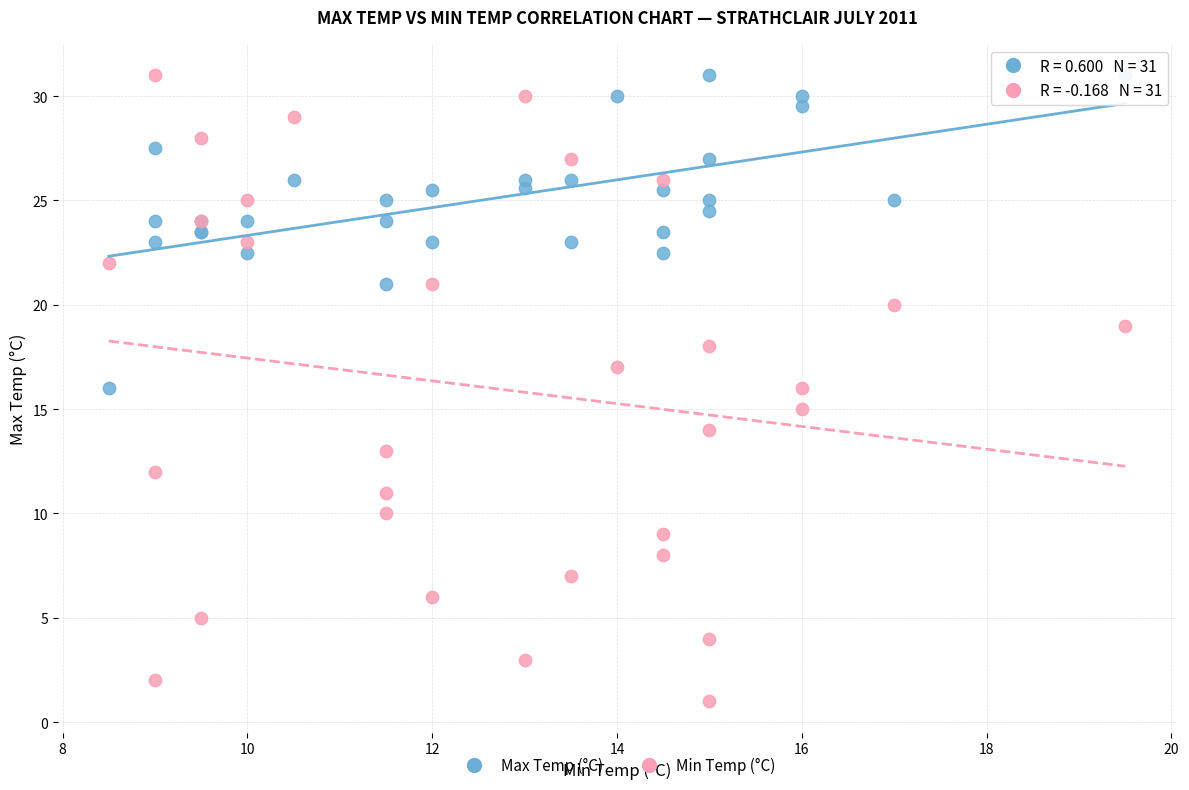

Which series reaches the minimum Y coordinate?

Min Temp (°C)